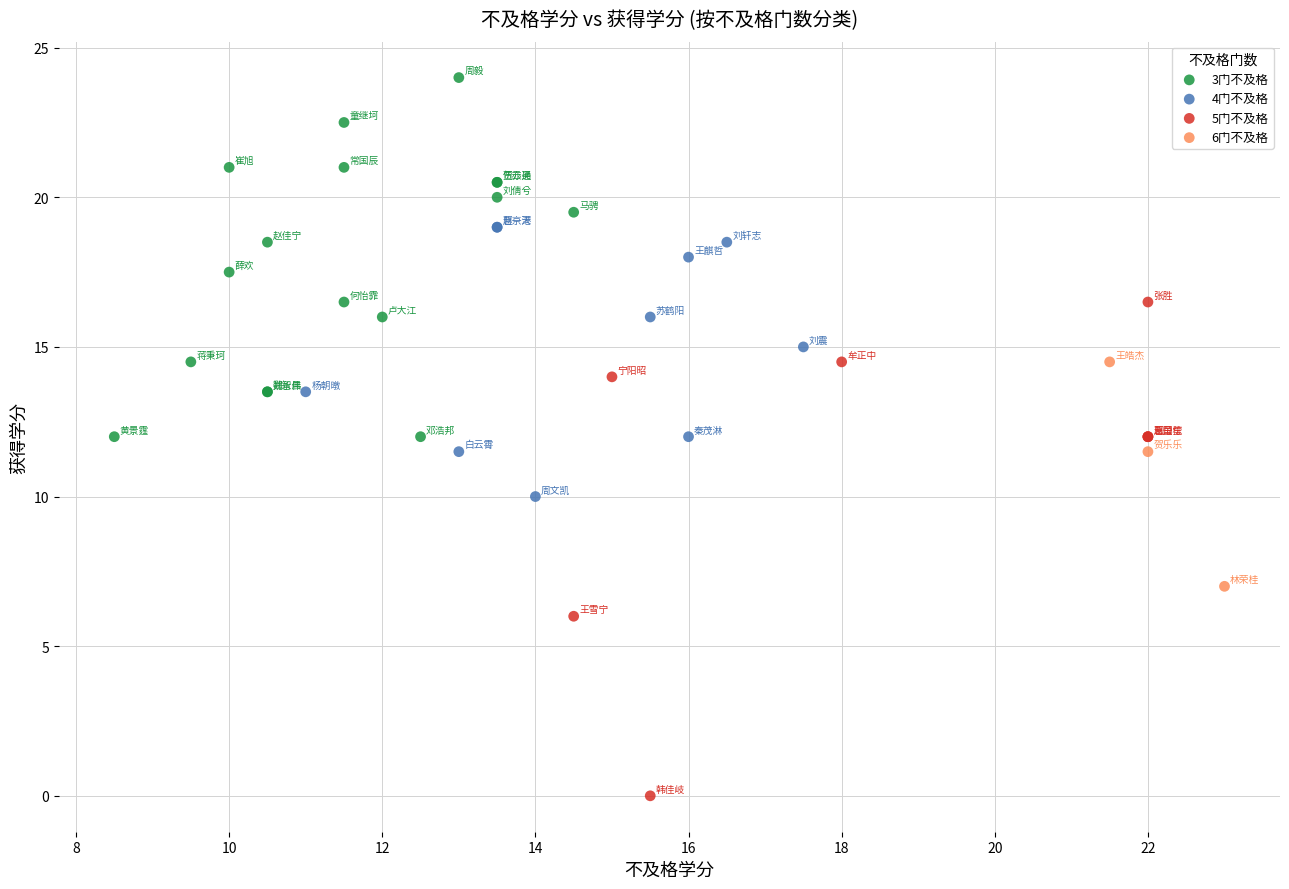

Which series reaches the minimum Y coordinate?

5门不及格